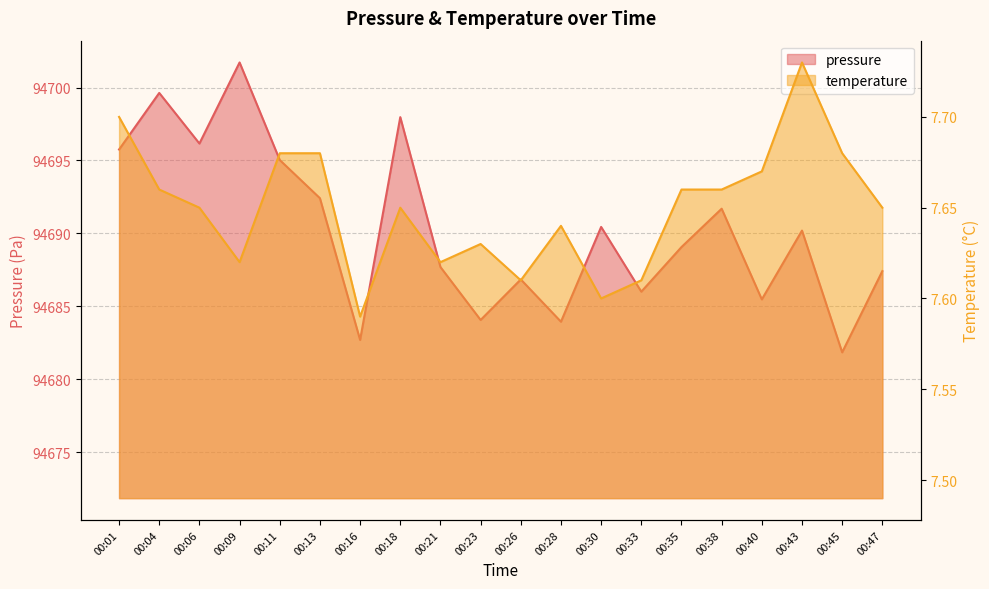

Where is temperature nearest to the value 7?

00:16